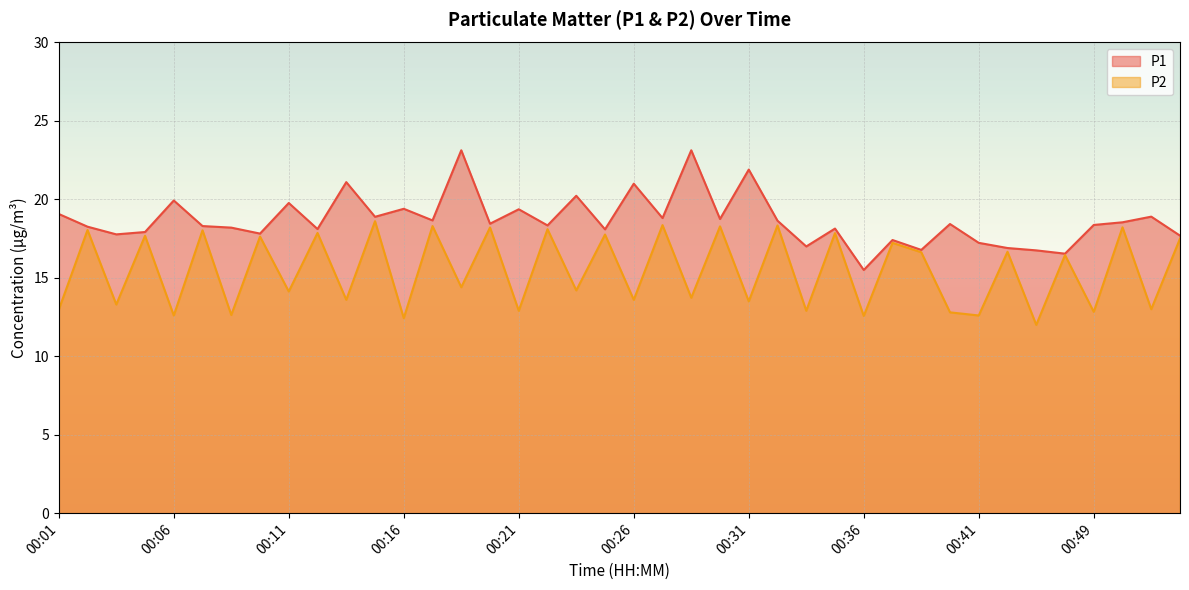

How many series are shown in this chart?

2